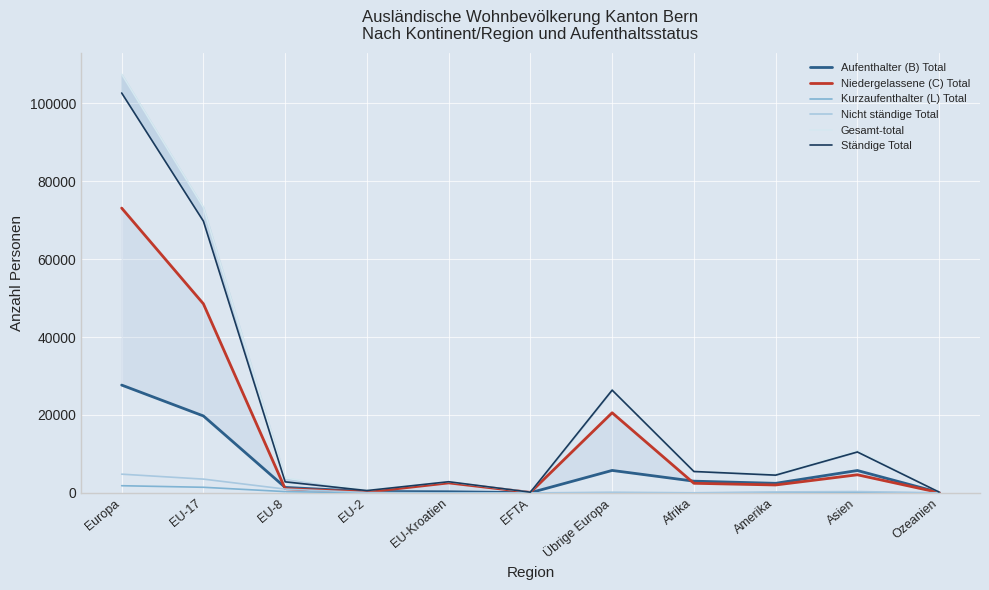

The Niedergelassene (C) Total series shows 4089 at Afrika. True or false?

False